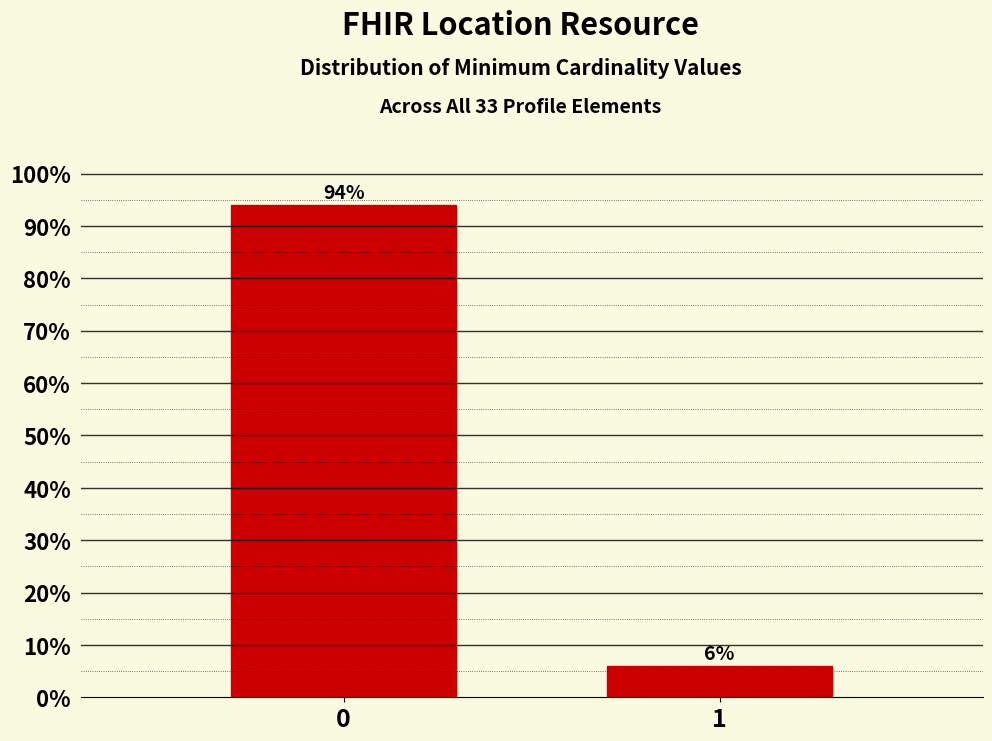

The value at 0 is 93.9. True or false?

True